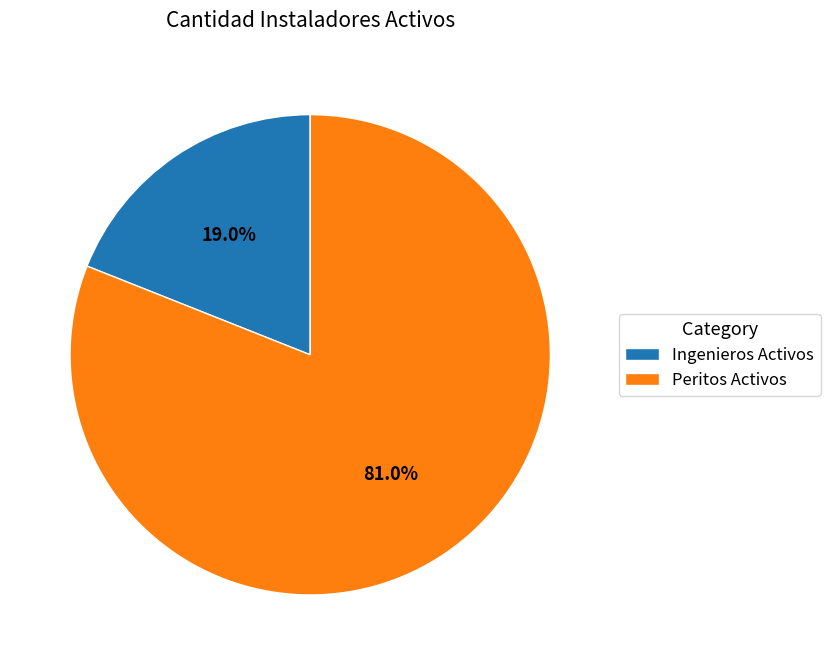

To the nearest percent, what is the combined percentage of Peritos Activos and Ingenieros Activos?

100%